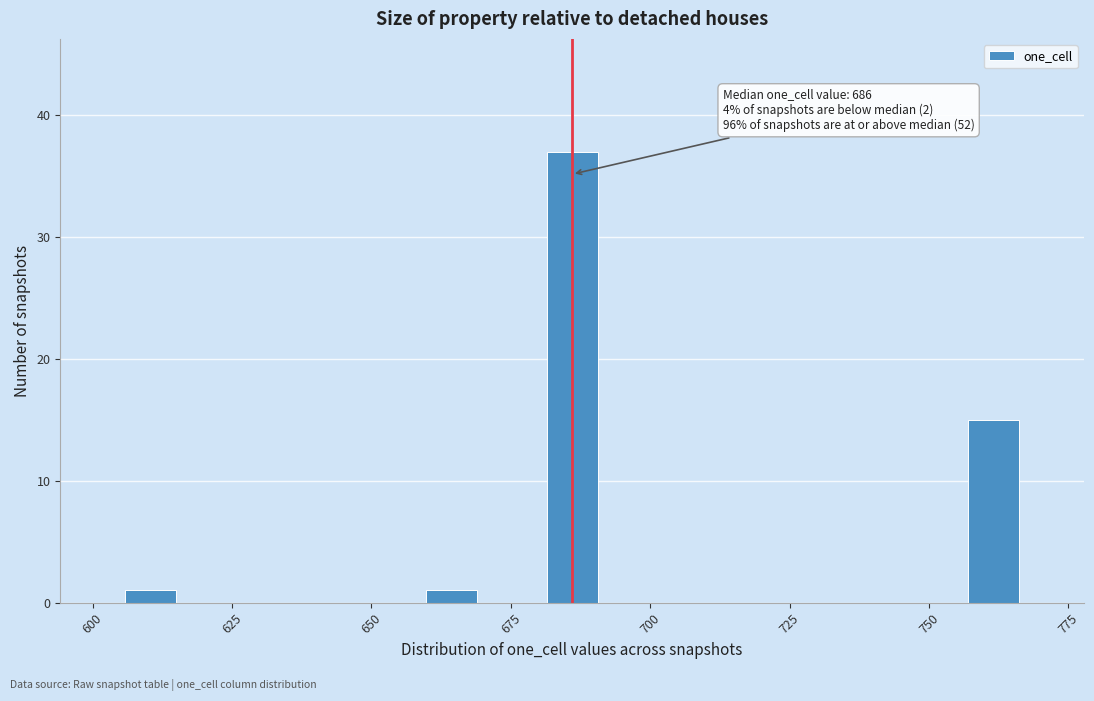

Around what value on the x-axis is the tallest bar? Give the approximate position of its centre, as read against the axis.

685